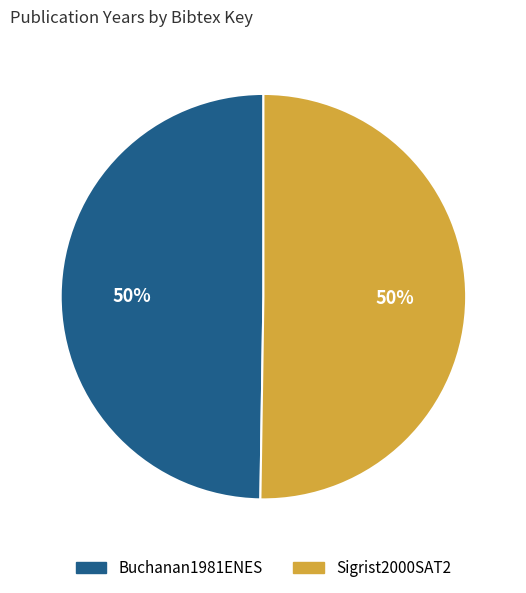

The Sigrist2000SAT2 slice represents 50% of the pie. True or false?

True